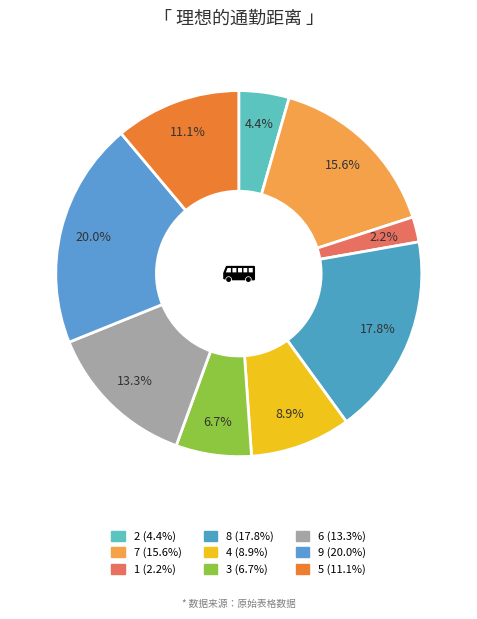

Which category has the biggest portion of the pie?

9